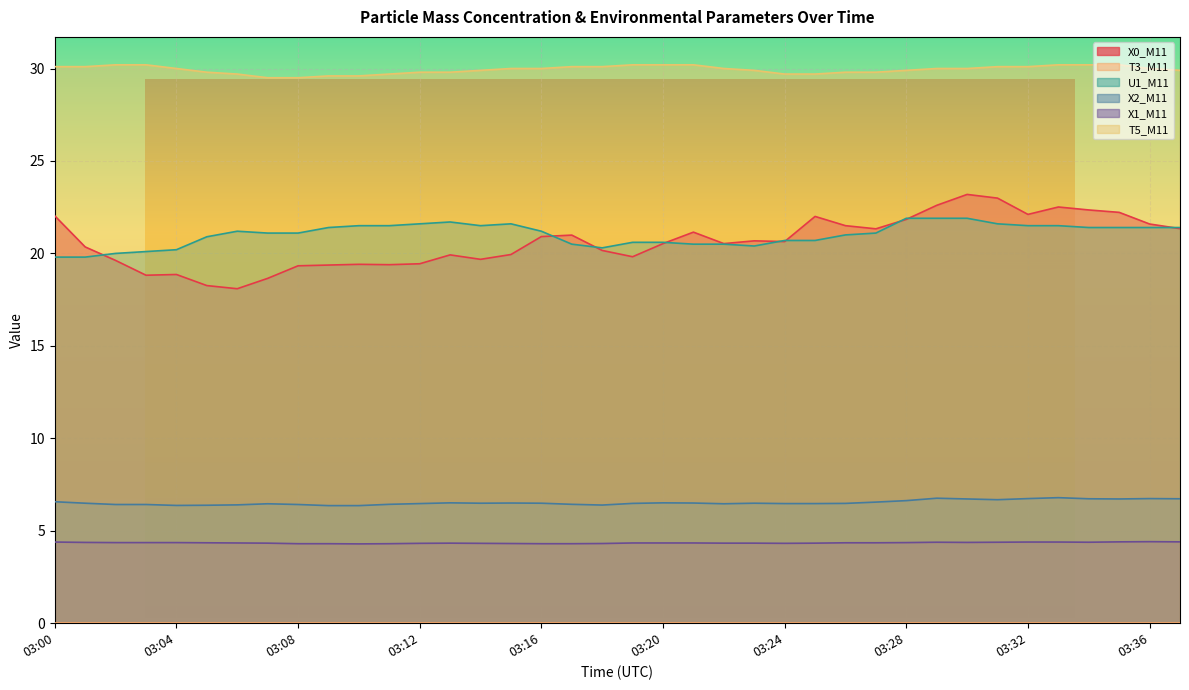

The value of U1_M11 at 03:10 is 21.5. True or false?

True